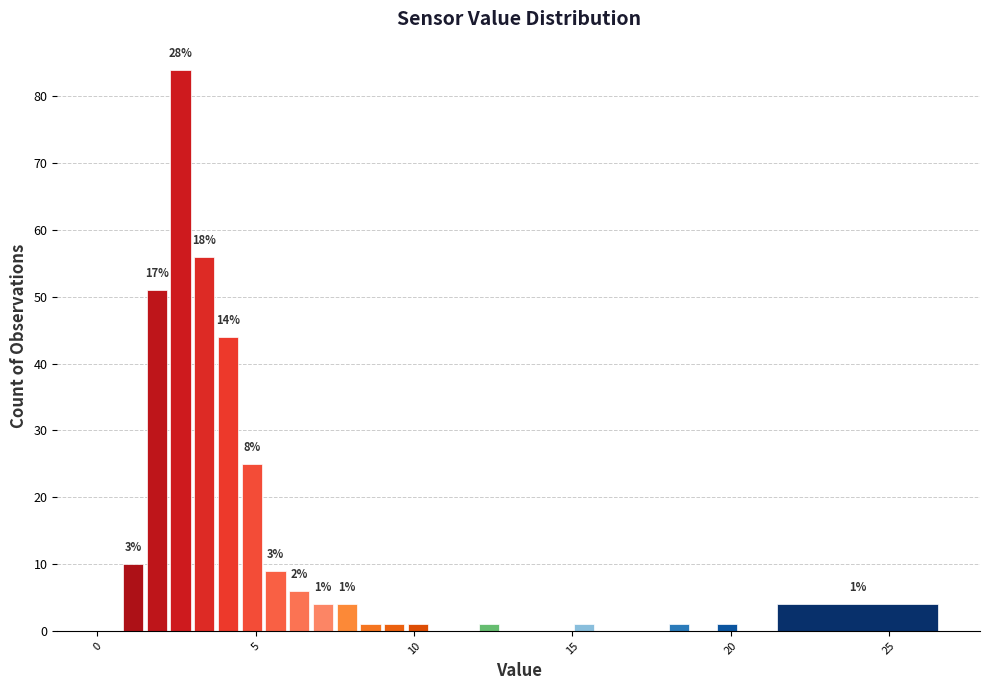

Read against the x-axis, roughly where is the centre of the tallest bar?

2.5